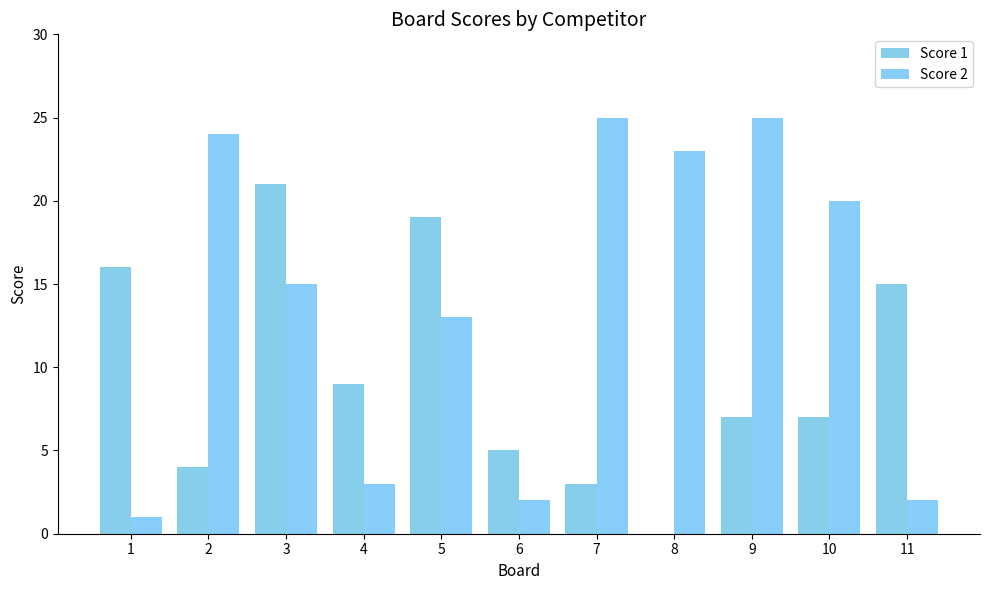

Which label corresponds to the smallest value in the chart?

8